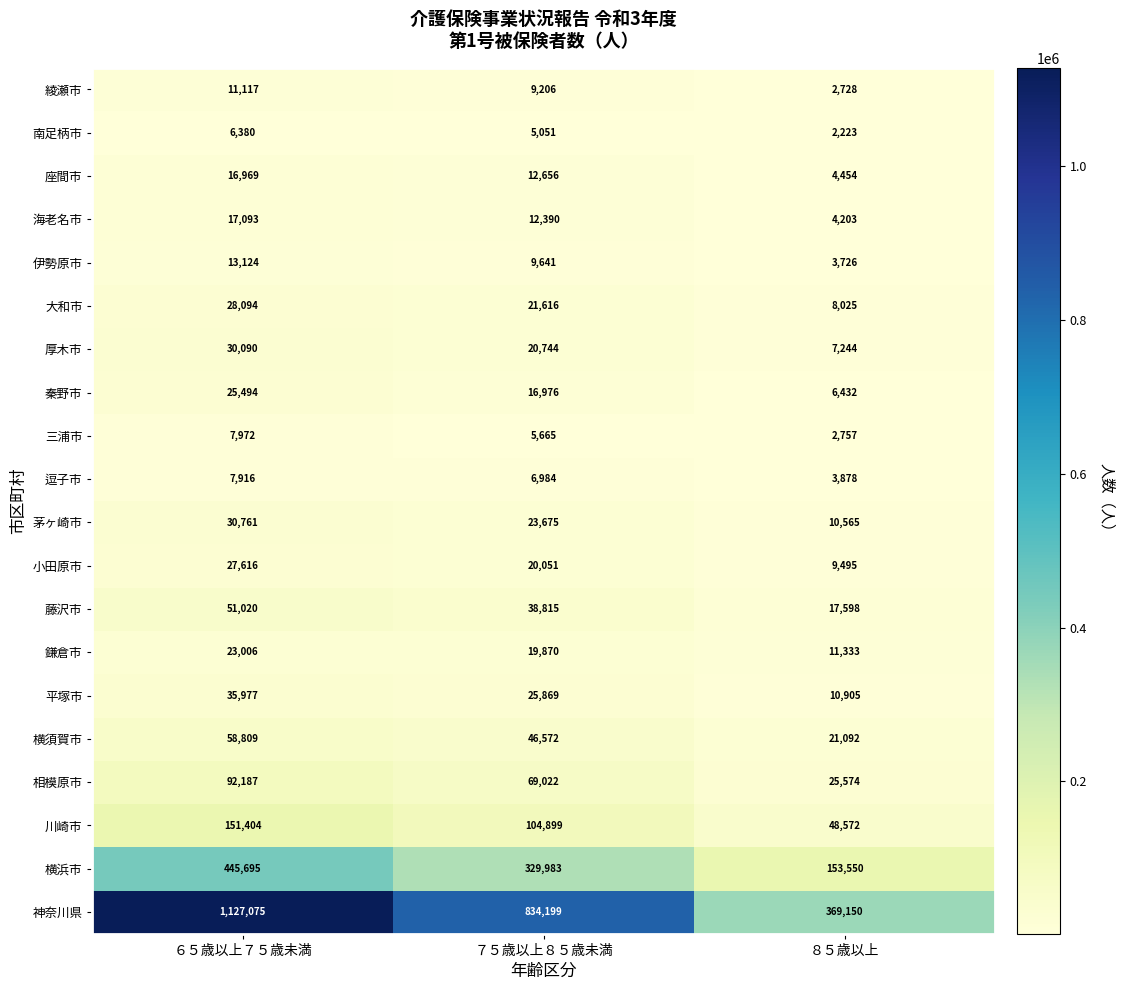

What is the difference between the 南足柄市 values at ６５歳以上７５歳未満 and ７５歳以上８５歳未満?

1329